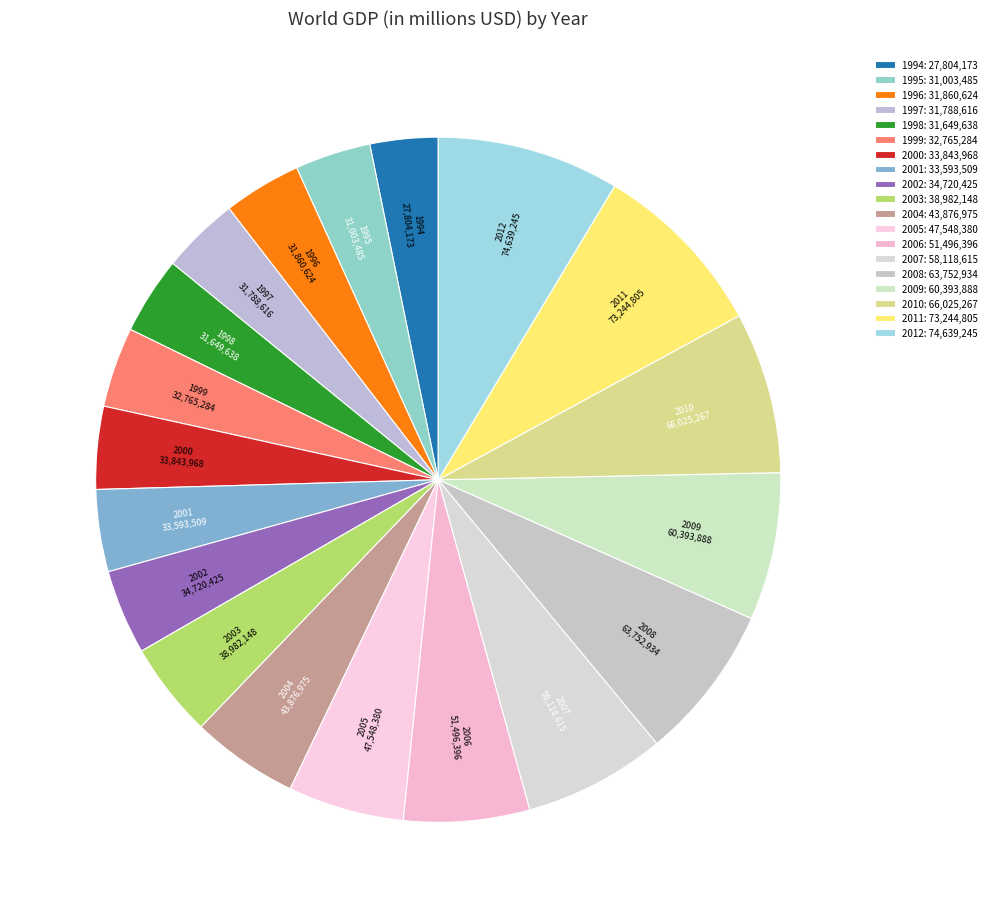

Approximately how many times larger is the value at 2003 compared to 2012?

0.5